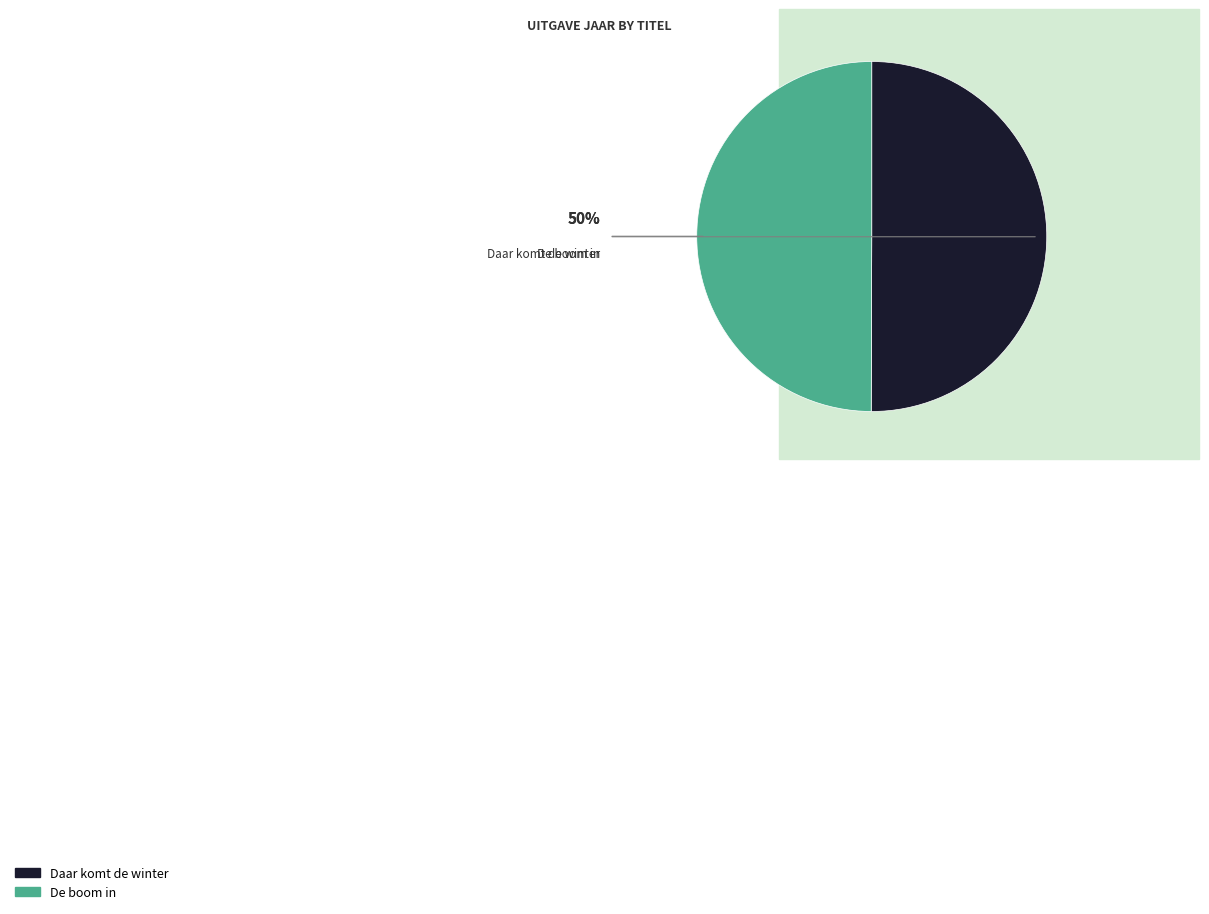

What is the ratio of the value at Daar komt de winter to the value at De boom in?

1.0